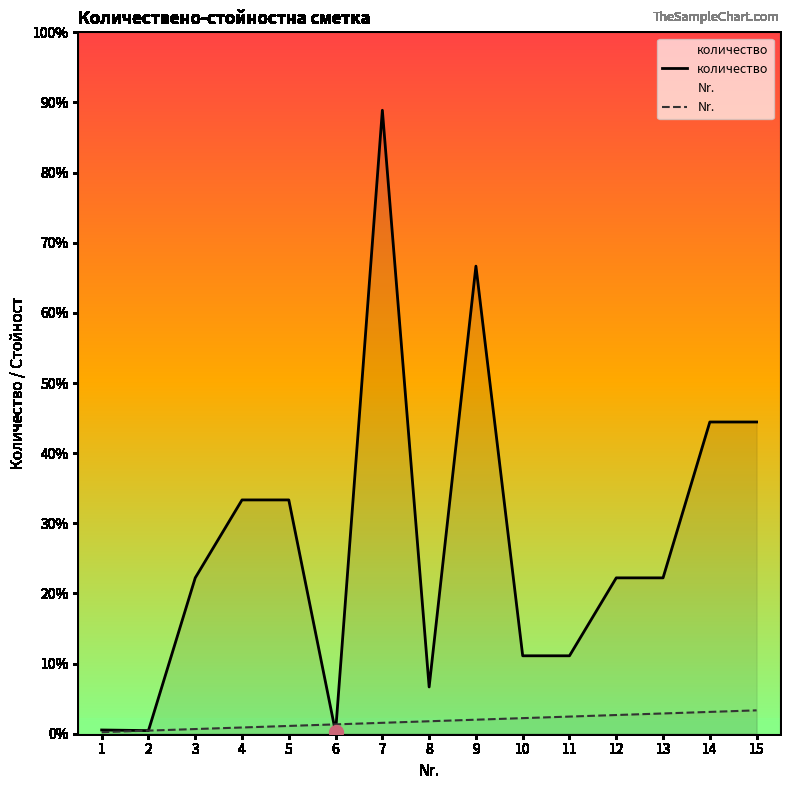

Which series ends up on top after the final intersection of количество and Nr.?

количество